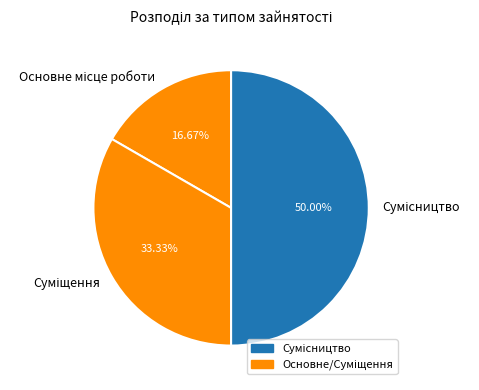

True or false: Сумісництво accounts for 50% of the total.

True